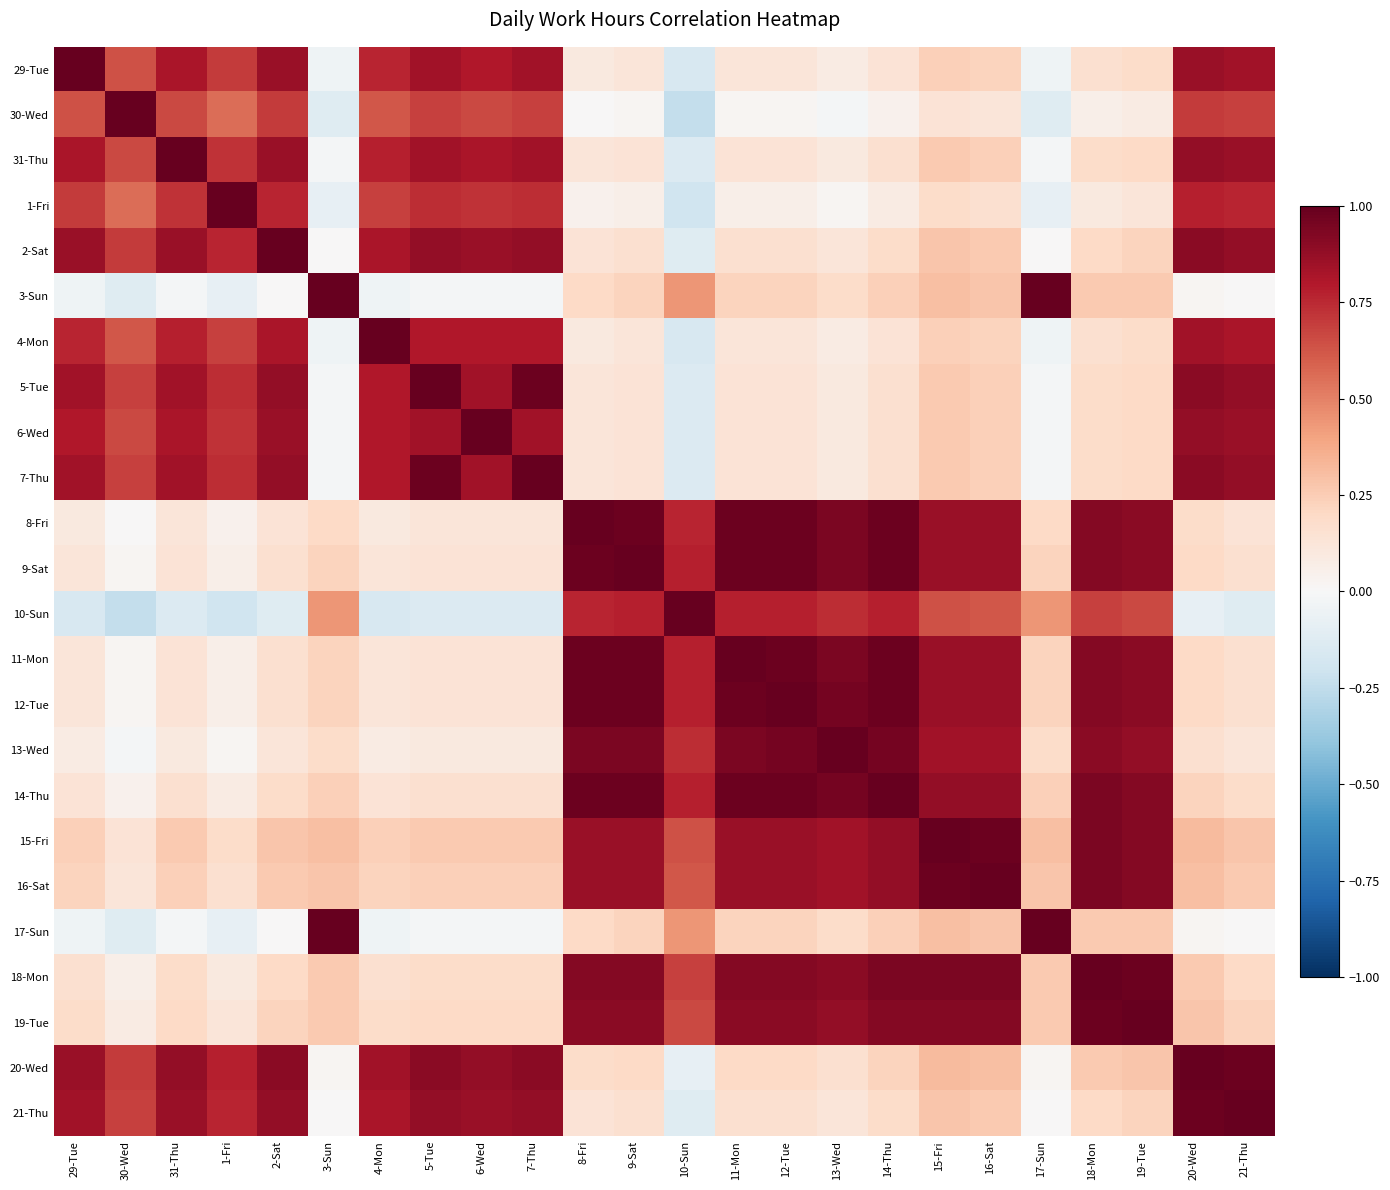

What is the minimum value shown in the chart?

-0.2